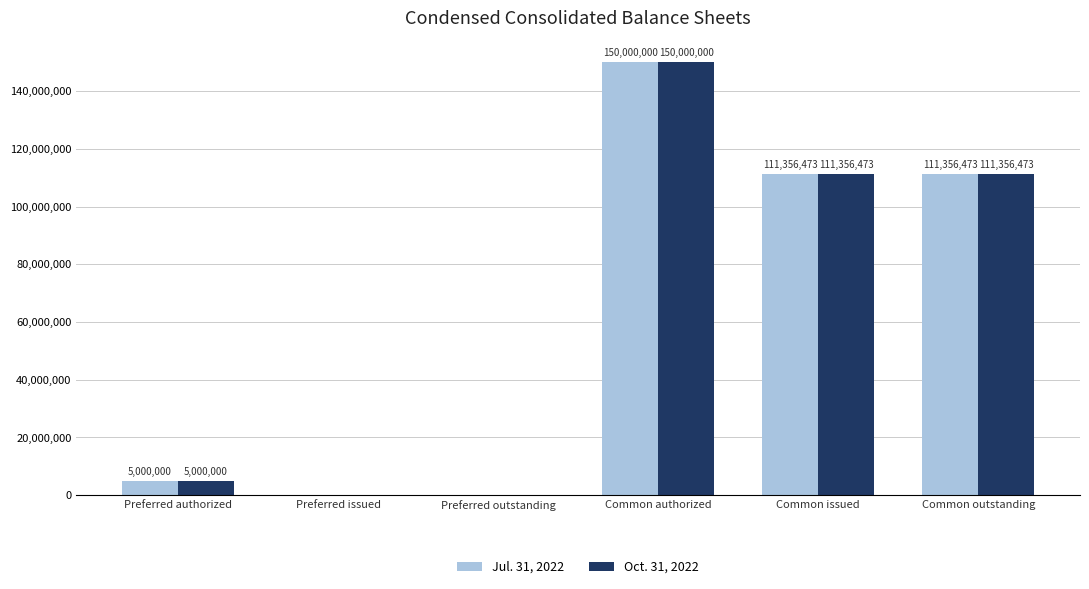

What is the sum of the Oct. 31, 2022 values at Common issued and Preferred authorized?

116356473